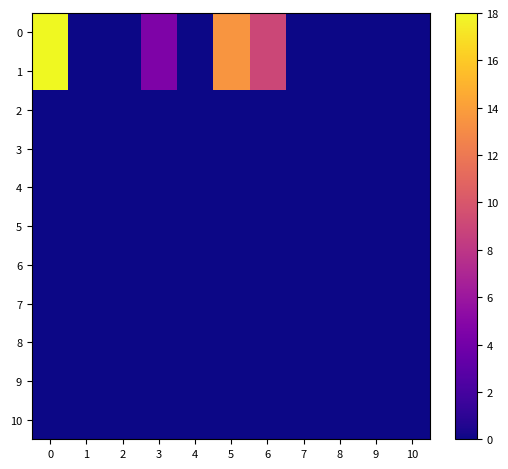

Reading left to right, transcribe all the data shown in this chart.

0: 0=18.0	1=0.0	2=0.0	3=4.5	4=0.0	5=13.5	6=9.0	7=0.0	8=0.0	9=0.0	10=0.0
1: 0=18.0	1=0.0	2=0.0	3=4.5	4=0.0	5=13.5	6=9.0	7=0.0	8=0.0	9=0.0	10=0.0
2: 0=0.0	1=0.0	2=0.0	3=0.0	4=0.0	5=0.0	6=0.0	7=0.0	8=0.0	9=0.0	10=0.0
3: 0=0.0	1=0.0	2=0.0	3=0.0	4=0.0	5=0.0	6=0.0	7=0.0	8=0.0	9=0.0	10=0.0
4: 0=0.0	1=0.0	2=0.0	3=0.0	4=0.0	5=0.0	6=0.0	7=0.0	8=0.0	9=0.0	10=0.0
5: 0=0.0	1=0.0	2=0.0	3=0.0	4=0.0	5=0.0	6=0.0	7=0.0	8=0.0	9=0.0	10=0.0
6: 0=0.0	1=0.0	2=0.0	3=0.0	4=0.0	5=0.0	6=0.0	7=0.0	8=0.0	9=0.0	10=0.0
7: 0=0.0	1=0.0	2=0.0	3=0.0	4=0.0	5=0.0	6=0.0	7=0.0	8=0.0	9=0.0	10=0.0
8: 0=0.0	1=0.0	2=0.0	3=0.0	4=0.0	5=0.0	6=0.0	7=0.0	8=0.0	9=0.0	10=0.0
9: 0=0.0	1=0.0	2=0.0	3=0.0	4=0.0	5=0.0	6=0.0	7=0.0	8=0.0	9=0.0	10=0.0
10: 0=0.0	1=0.0	2=0.0	3=0.0	4=0.0	5=0.0	6=0.0	7=0.0	8=0.0	9=0.0	10=0.0